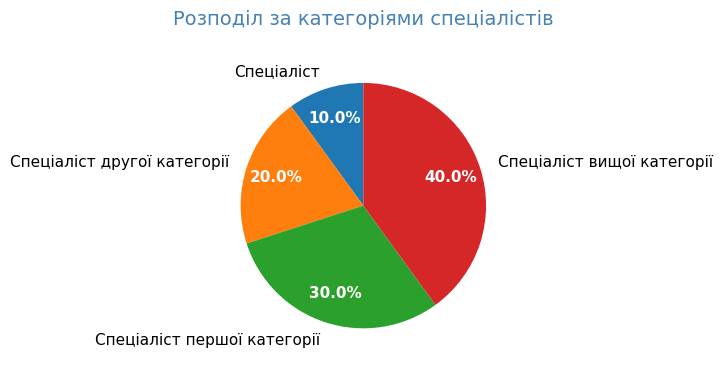

How many slices are in this pie chart?

4